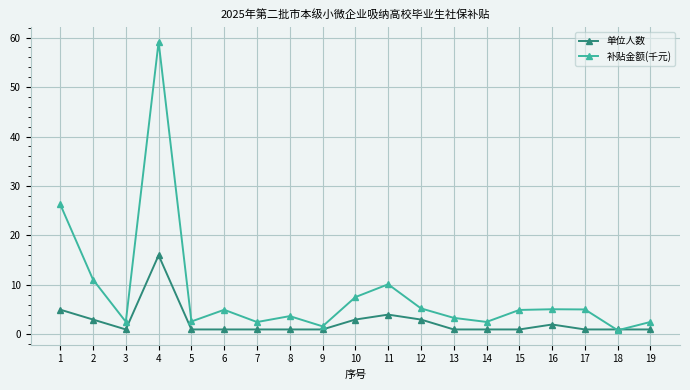

Which category has the highest value across all series?

4